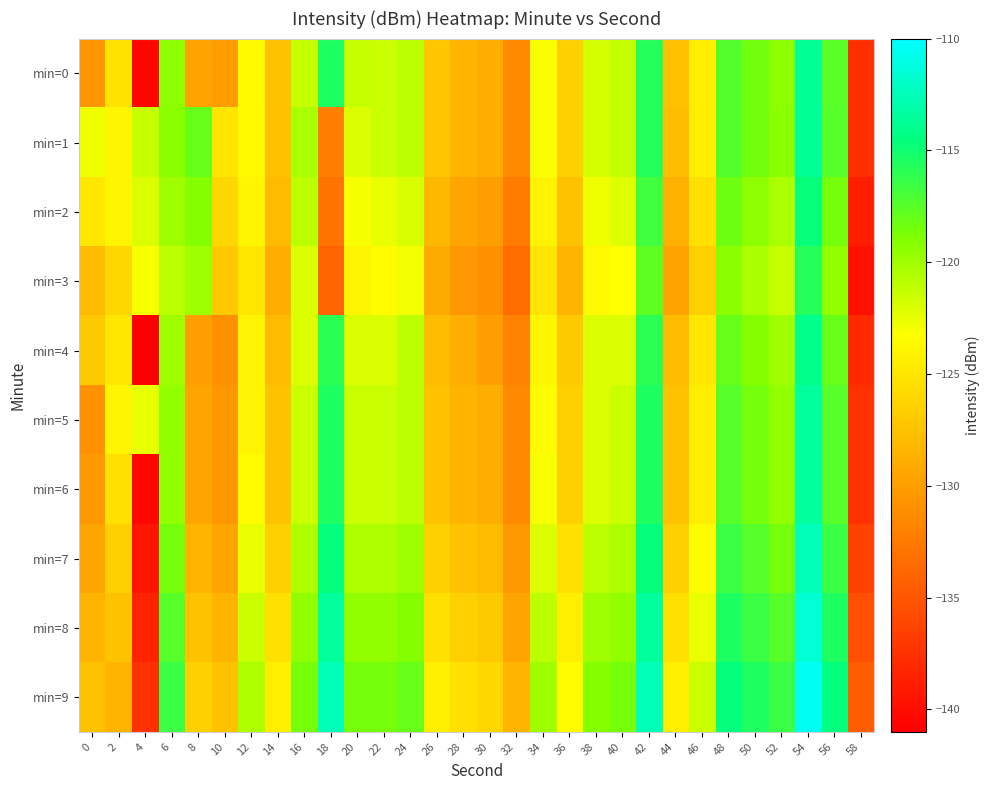

Reading right to left, transcribe all the data shown in this chart.

min=0: 58=-137.7	56=-117.5	54=-113.7	52=-119.3	50=-118.4	48=-117.3	46=-124.4	44=-127.7	42=-115.7	40=-121.2	38=-121.8	36=-126.5	34=-123.1	32=-131.4	30=-129.0	28=-128.5	26=-127.2	24=-120.9	22=-121.5	20=-121.3	18=-115.5	16=-121.3	14=-127.4	12=-123.6	10=-130.2	8=-129.6	6=-119.3	4=-140.6	2=-125.2	0=-130.6
min=1: 58=-137.7	56=-117.5	54=-113.7	52=-119.3	50=-118.4	48=-117.3	46=-124.5	44=-127.7	42=-115.7	40=-121.2	38=-121.8	36=-126.5	34=-123.1	32=-131.4	30=-129.0	28=-128.5	26=-127.2	24=-120.9	22=-121.5	20=-122.0	18=-132.1	16=-120.3	14=-127.6	12=-123.7	10=-125.0	8=-118.0	6=-119.3	4=-121.3	2=-124.0	0=-122.7
min=2: 58=-138.7	56=-118.5	54=-114.7	52=-120.3	50=-119.4	48=-118.3	46=-125.5	44=-128.7	42=-116.7	40=-122.2	38=-122.8	36=-127.5	34=-124.1	32=-132.4	30=-130.0	28=-129.5	26=-128.2	24=-121.9	22=-122.5	20=-123.0	18=-133.0	16=-121.0	14=-128.0	12=-124.0	10=-126.0	8=-119.0	6=-120.0	4=-122.0	2=-124.0	0=-125.0
min=3: 58=-139.7	56=-119.5	54=-115.7	52=-121.3	50=-120.4	48=-119.3	46=-126.5	44=-129.7	42=-117.7	40=-123.2	38=-123.8	36=-128.5	34=-125.1	32=-133.4	30=-131.0	28=-130.5	26=-129.2	24=-122.9	22=-123.5	20=-124.0	18=-134.0	16=-122.0	14=-129.0	12=-125.0	10=-127.0	8=-120.0	6=-121.0	4=-123.0	2=-126.0	0=-128.0
min=4: 58=-138.0	56=-118.0	54=-114.0	52=-120.0	50=-119.0	48=-118.0	46=-125.0	44=-128.0	42=-116.0	40=-122.0	38=-122.0	36=-127.0	34=-124.0	32=-132.0	30=-130.0	28=-129.0	26=-128.0	24=-121.0	22=-122.0	20=-122.0	18=-116.0	16=-122.0	14=-128.0	12=-124.0	10=-131.0	8=-130.0	6=-120.0	4=-141.0	2=-125.0	0=-127.0
min=5: 58=-137.5	56=-117.5	54=-113.5	52=-119.5	50=-118.5	48=-117.5	46=-124.5	44=-127.5	42=-115.5	40=-121.5	38=-122.0	36=-126.5	34=-123.5	32=-131.5	30=-129.0	28=-128.5	26=-127.5	24=-121.0	22=-121.5	20=-121.5	18=-115.5	16=-121.5	14=-127.5	12=-124.0	10=-130.5	8=-129.5	6=-119.5	4=-122.5	2=-124.0	0=-131.0
min=6: 58=-137.5	56=-117.5	54=-113.5	52=-119.5	50=-118.5	48=-117.5	46=-124.5	44=-127.5	42=-115.5	40=-121.5	38=-122.0	36=-126.5	34=-123.0	32=-131.5	30=-129.0	28=-128.5	26=-127.5	24=-121.0	22=-121.5	20=-121.5	18=-115.5	16=-121.5	14=-127.5	12=-123.5	10=-130.5	8=-129.5	6=-119.5	4=-140.5	2=-125.5	0=-130.5
min=7: 58=-136.5	56=-116.5	54=-112.5	52=-118.5	50=-117.5	48=-116.5	46=-123.5	44=-126.5	42=-114.5	40=-120.5	38=-121.0	36=-125.5	34=-122.0	32=-130.5	30=-128.0	28=-127.5	26=-126.5	24=-120.0	22=-120.5	20=-120.5	18=-114.5	16=-120.5	14=-126.5	12=-122.5	10=-129.5	8=-128.5	6=-118.5	4=-139.5	2=-126.5	0=-129.5
min=8: 58=-135.5	56=-115.5	54=-111.5	52=-117.5	50=-116.5	48=-115.5	46=-122.5	44=-125.5	42=-113.5	40=-119.5	38=-120.0	36=-124.5	34=-121.0	32=-129.5	30=-127.0	28=-126.5	26=-125.5	24=-119.0	22=-119.5	20=-119.5	18=-113.5	16=-119.5	14=-125.5	12=-121.5	10=-128.5	8=-127.5	6=-117.5	4=-138.5	2=-127.5	0=-128.5
min=9: 58=-134.5	56=-114.5	54=-110.5	52=-116.5	50=-115.5	48=-114.5	46=-121.5	44=-124.5	42=-112.5	40=-118.5	38=-119.0	36=-123.5	34=-120.0	32=-128.5	30=-126.0	28=-125.5	26=-124.5	24=-118.0	22=-118.5	20=-118.5	18=-112.5	16=-118.5	14=-124.5	12=-120.5	10=-127.5	8=-126.5	6=-116.5	4=-137.5	2=-128.5	0=-127.5